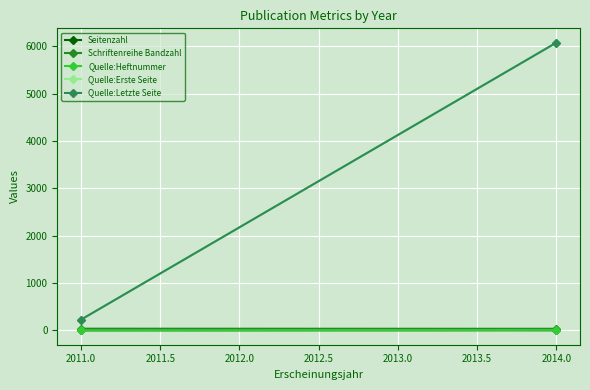

What is the minimum value shown in the chart?

1.1